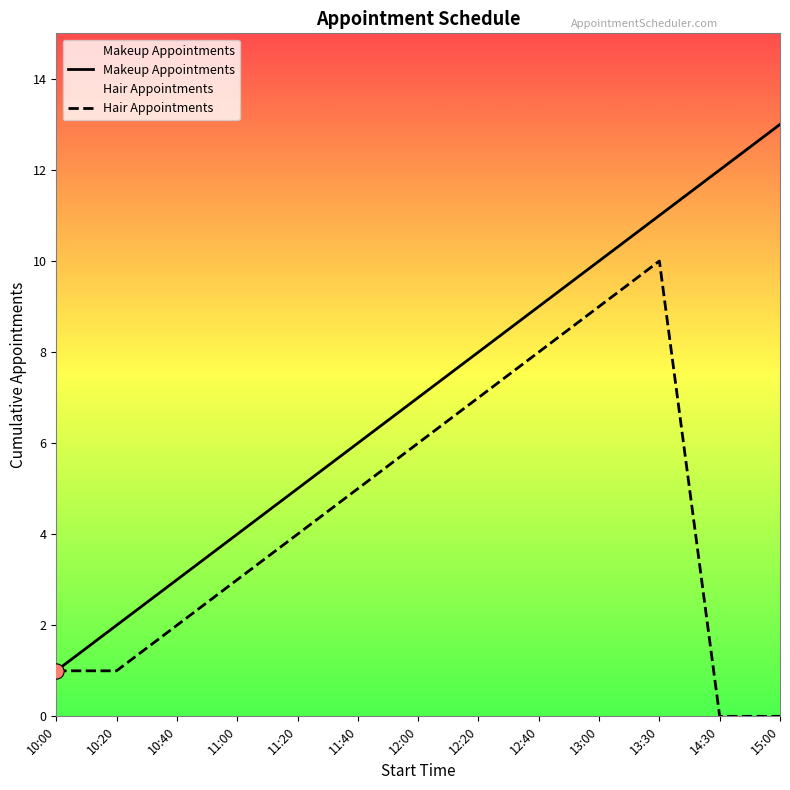

At how many categories does at least one series exceed 1?

12